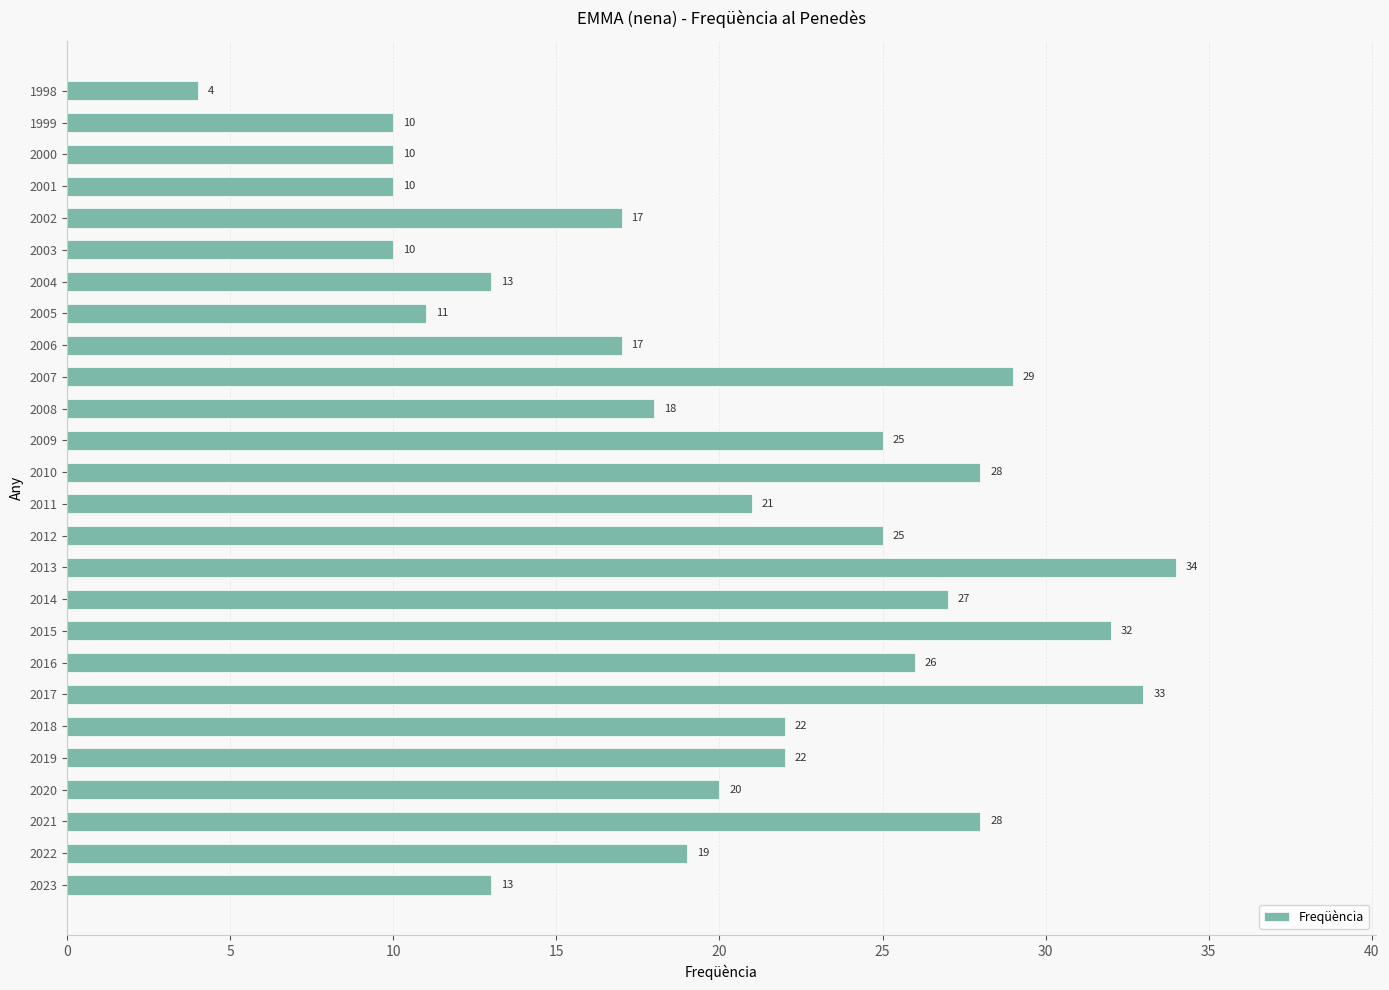

Where is the data nearest to the value 19?

2022